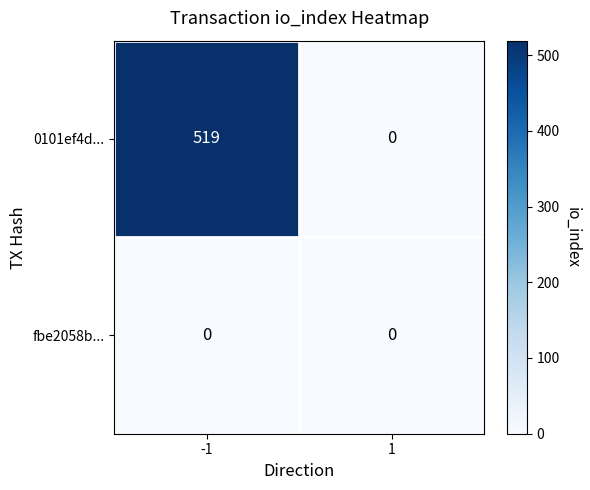

Between -1 and 1, which series saw the biggest shift?

0101ef4d...